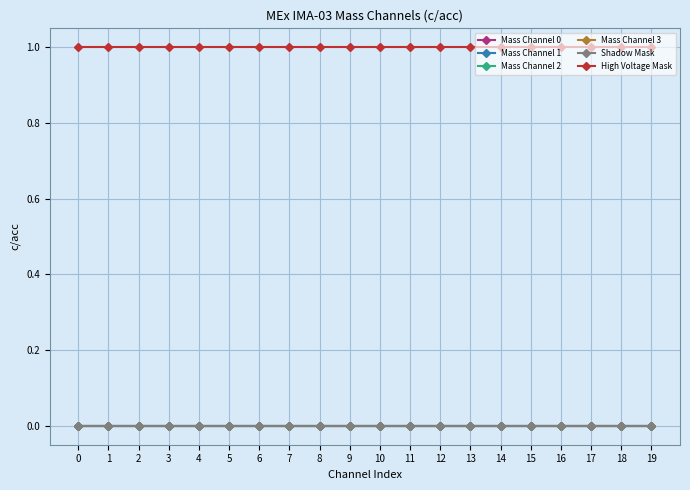

Does the chart have visible grid lines?

Yes